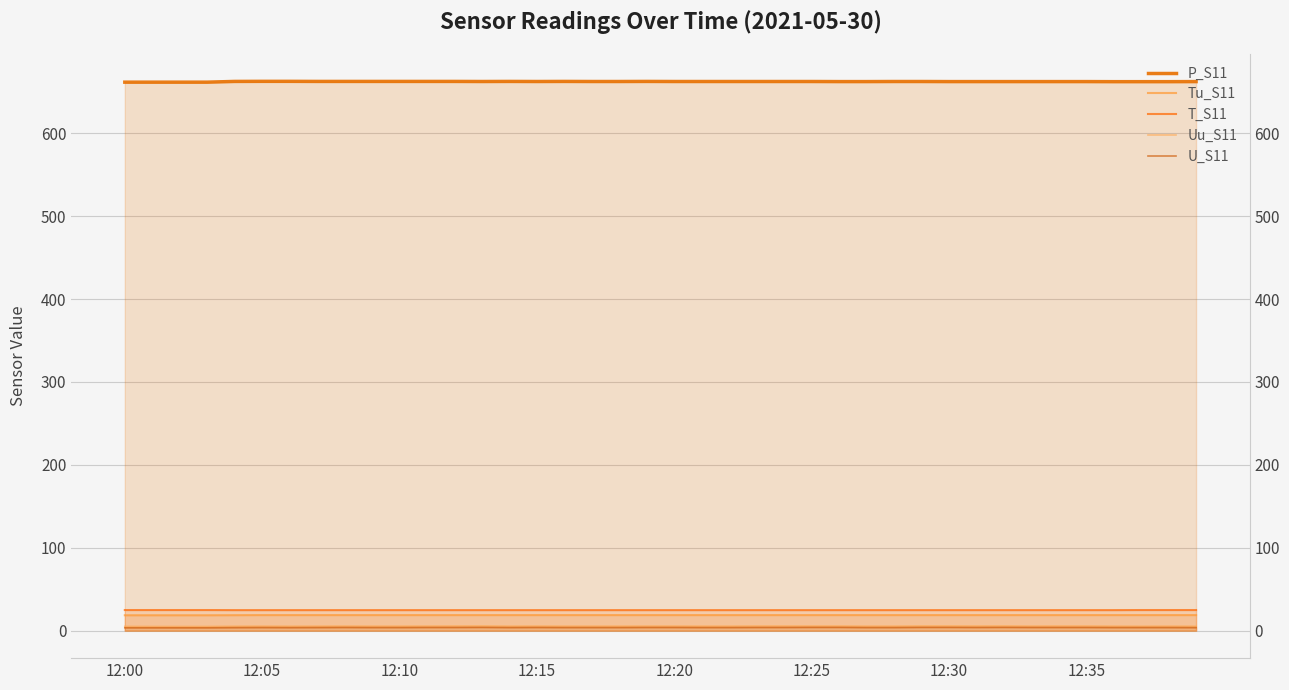

At 27, list the series in order from largest to smallest.

P_S11, T_S11, Tu_S11, Uu_S11, U_S11